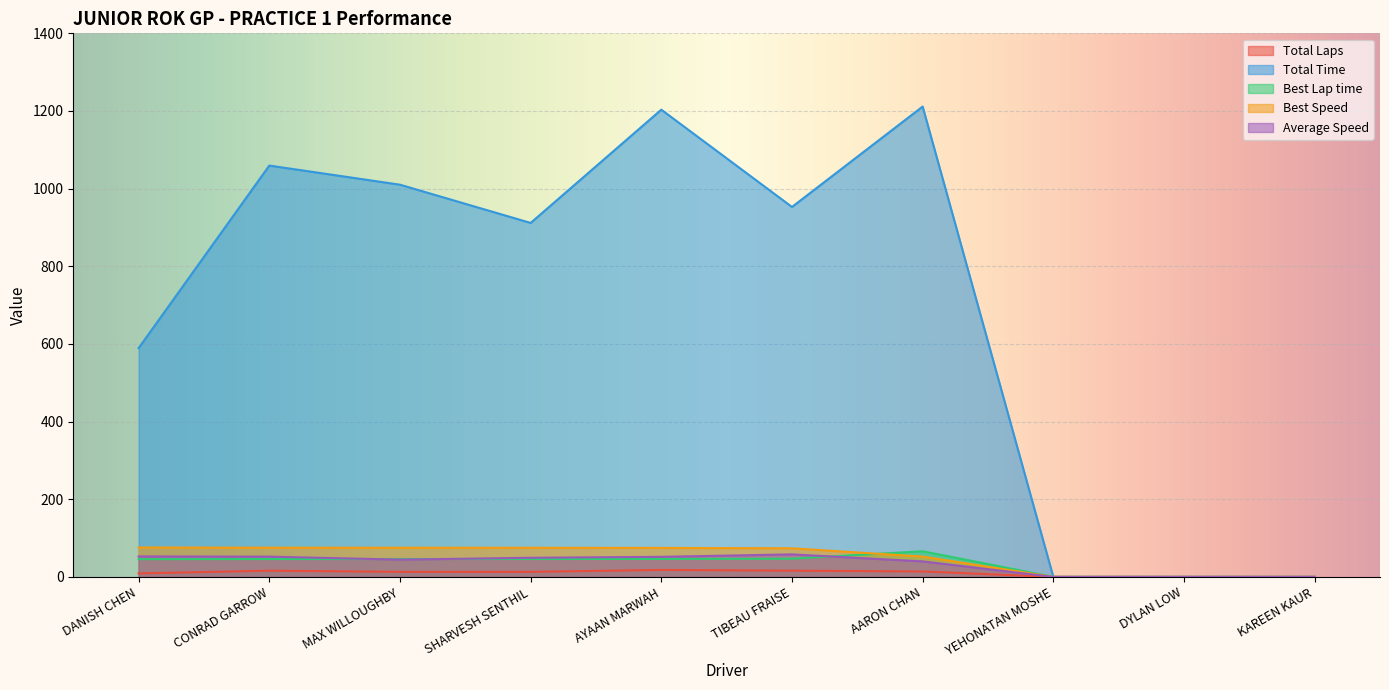

How many lines are shown in the chart?

5